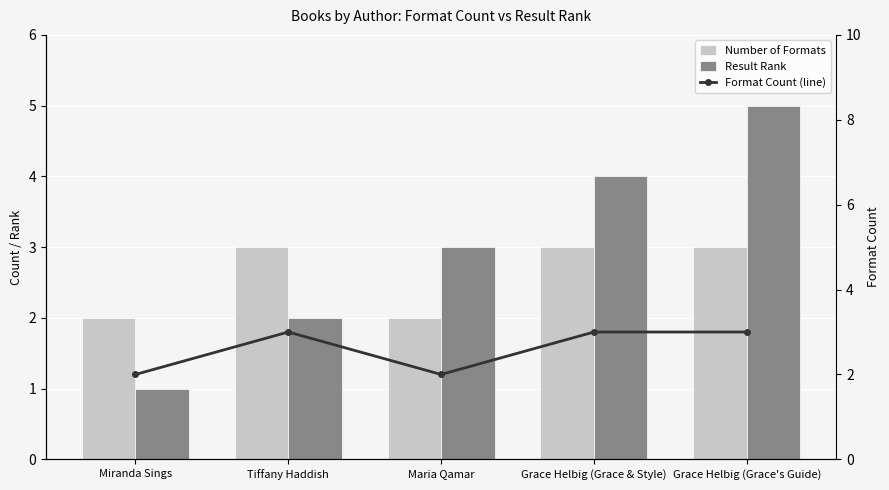

What is the difference between the Number of Formats values at Grace Helbig (Grace & Style) and Maria Qamar?

1